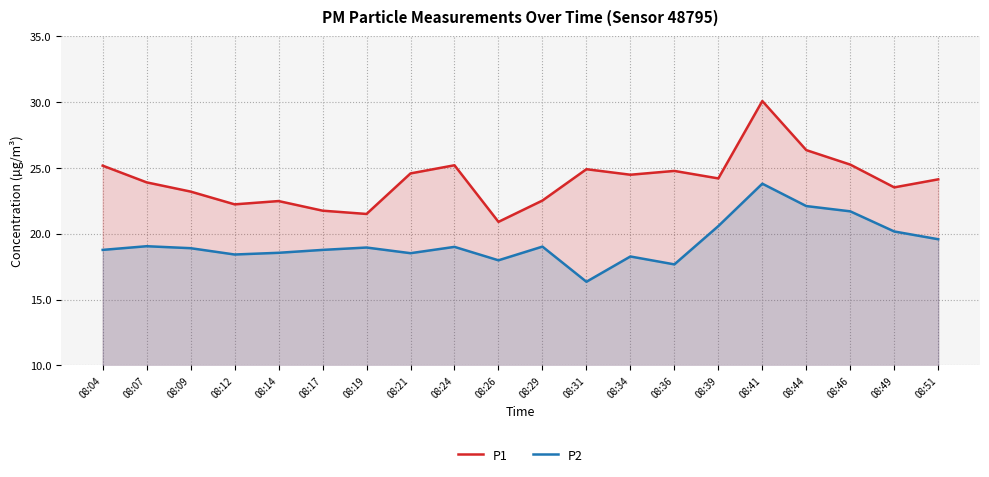

Does the chart display data point markers on the line(s)?

No